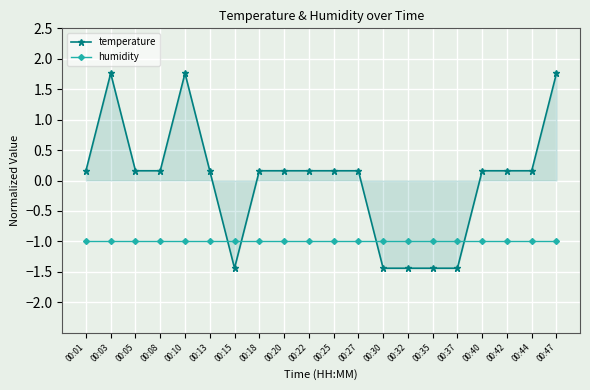

At 00:25, list the series in order from smallest to largest.

humidity, temperature